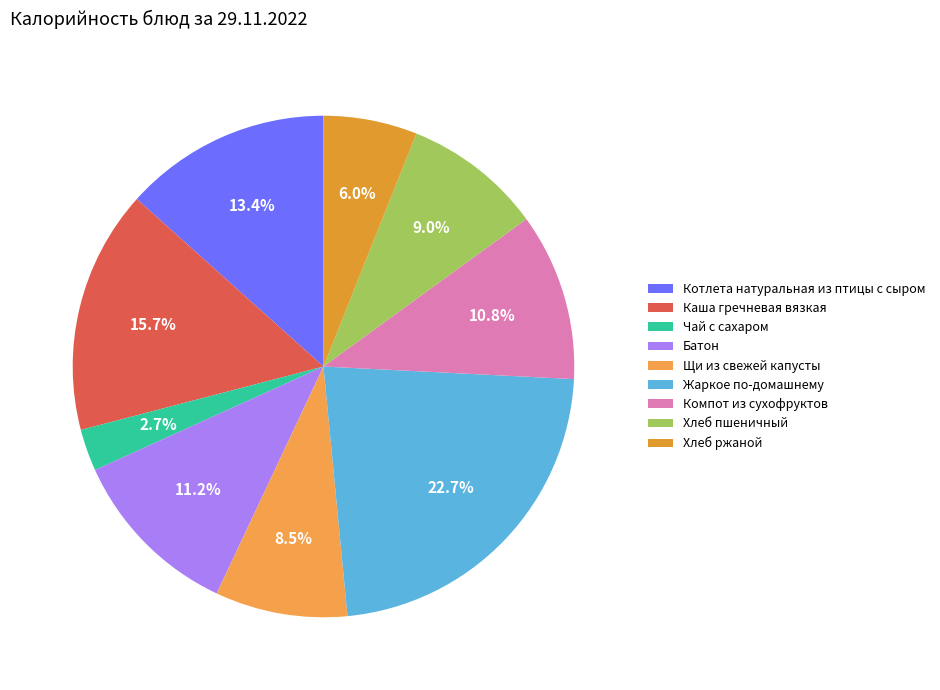

What is the ratio of the value at Жаркое по-домашнему to the value at Каша гречневая вязкая?

1.4